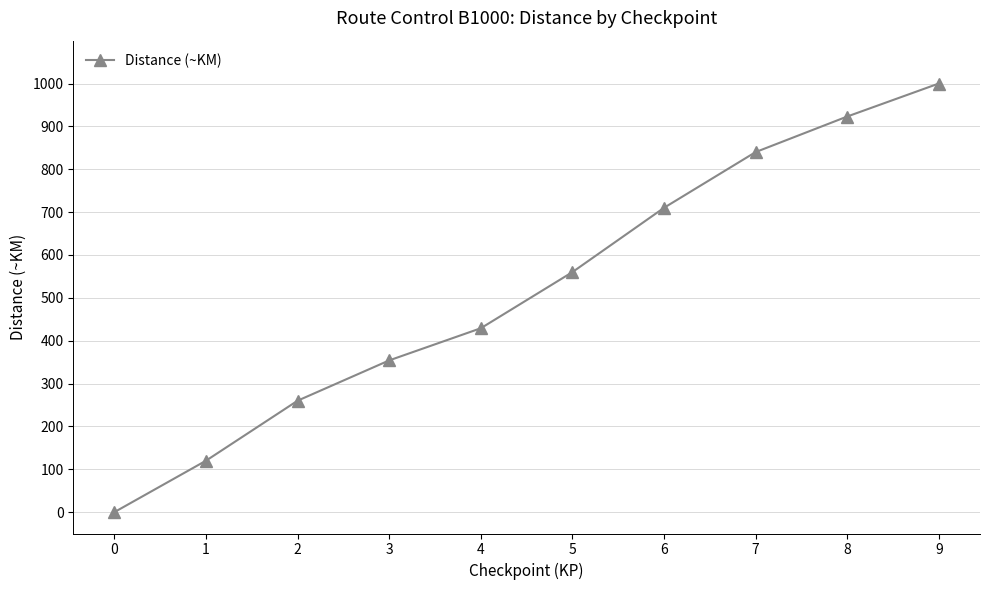

Reading left to right, transcribe all the data shown in this chart.

0=0	1=120	2=260	3=354	4=429	5=560	6=710	7=840	8=923	9=1000